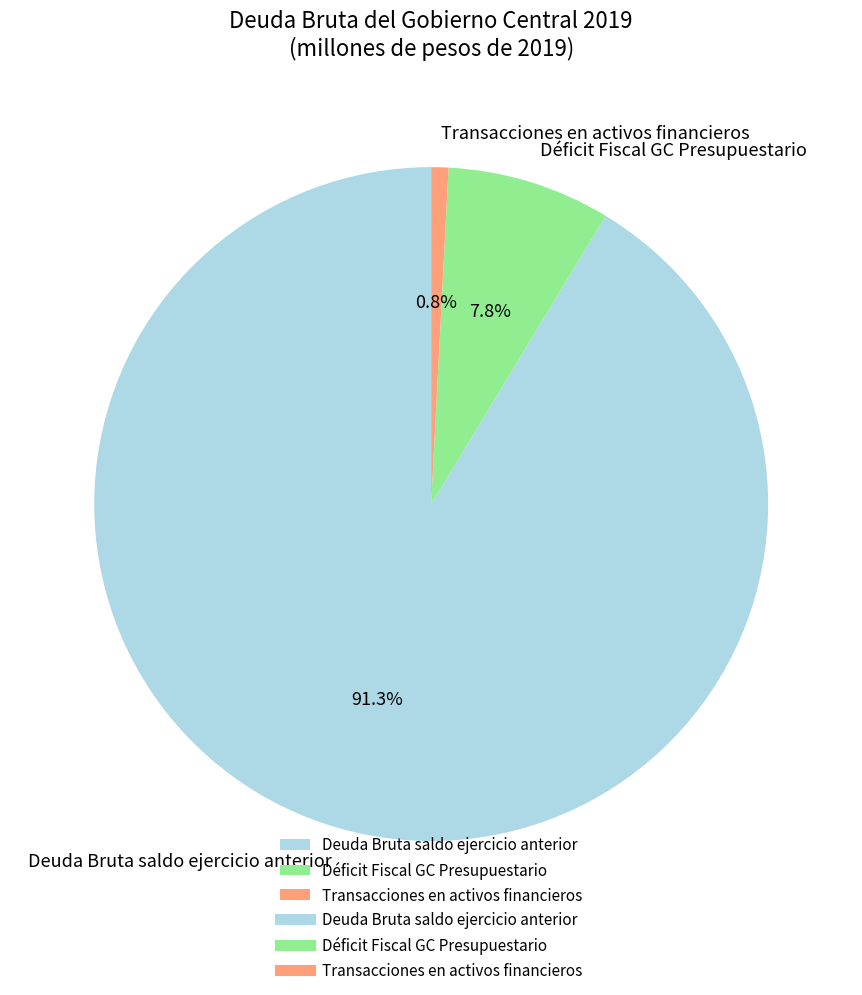

What is the ratio of the value at Deuda Bruta saldo ejercicio anterior to the value at Transacciones en activos financieros?

110.8